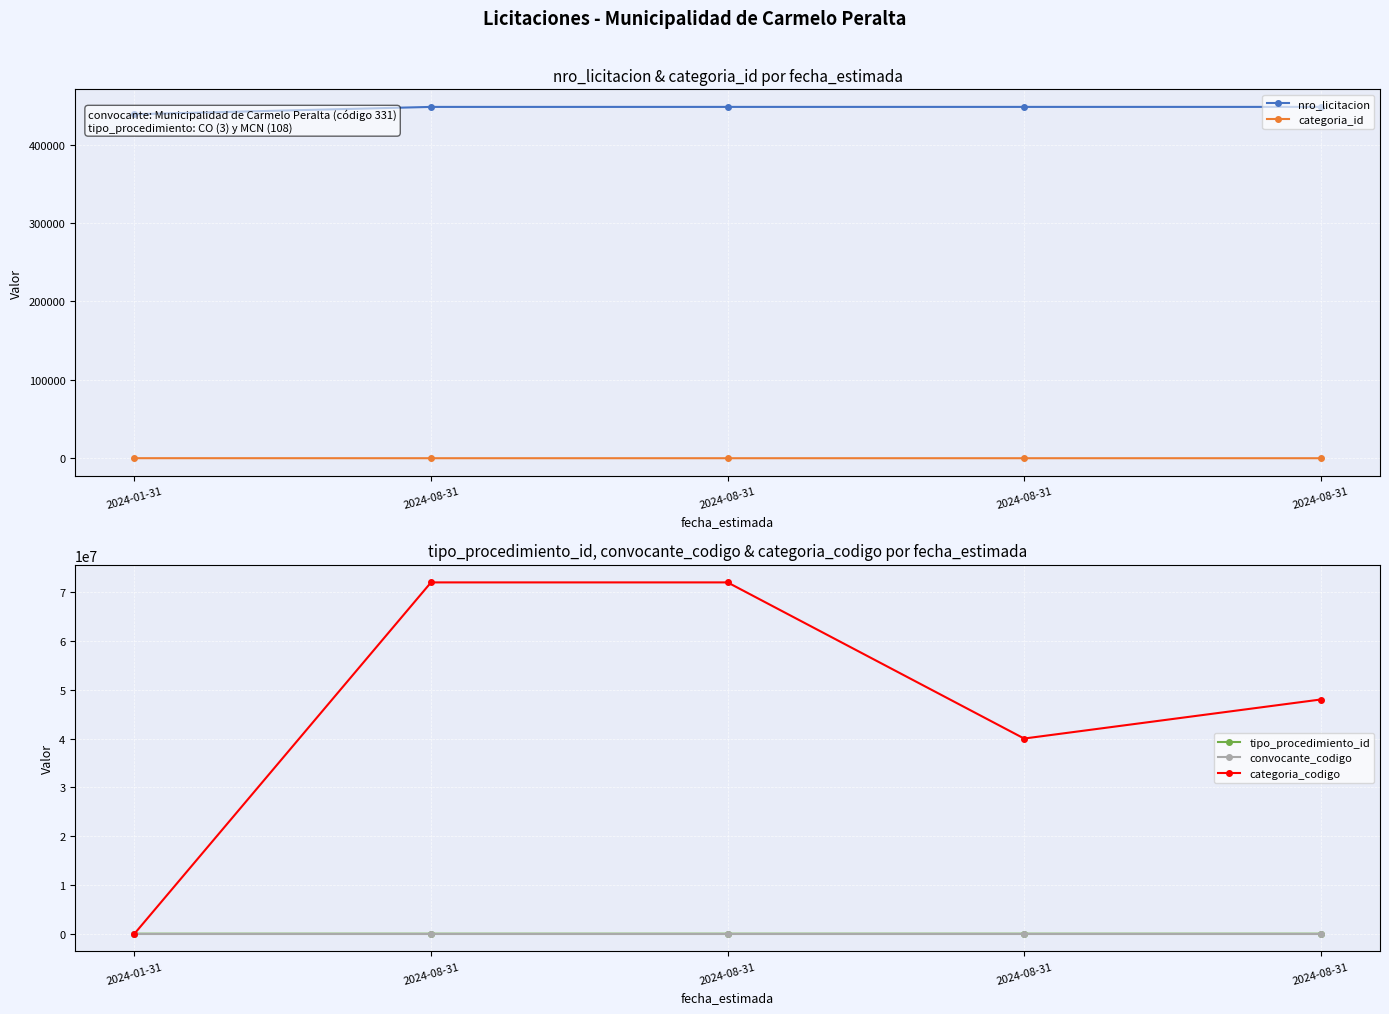

List the labels in order of nro_licitacion value, largest first.

2024-08-31, 2024-08-31, 2024-08-31, 2024-08-31, 2024-01-31